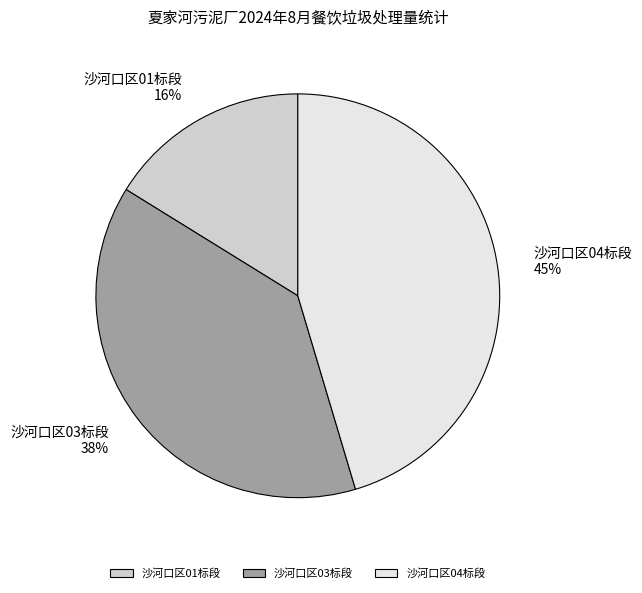

To the nearest percent, what is the difference between the 沙河口区04标段 and 沙河口区03标段 slice percentages?

7%